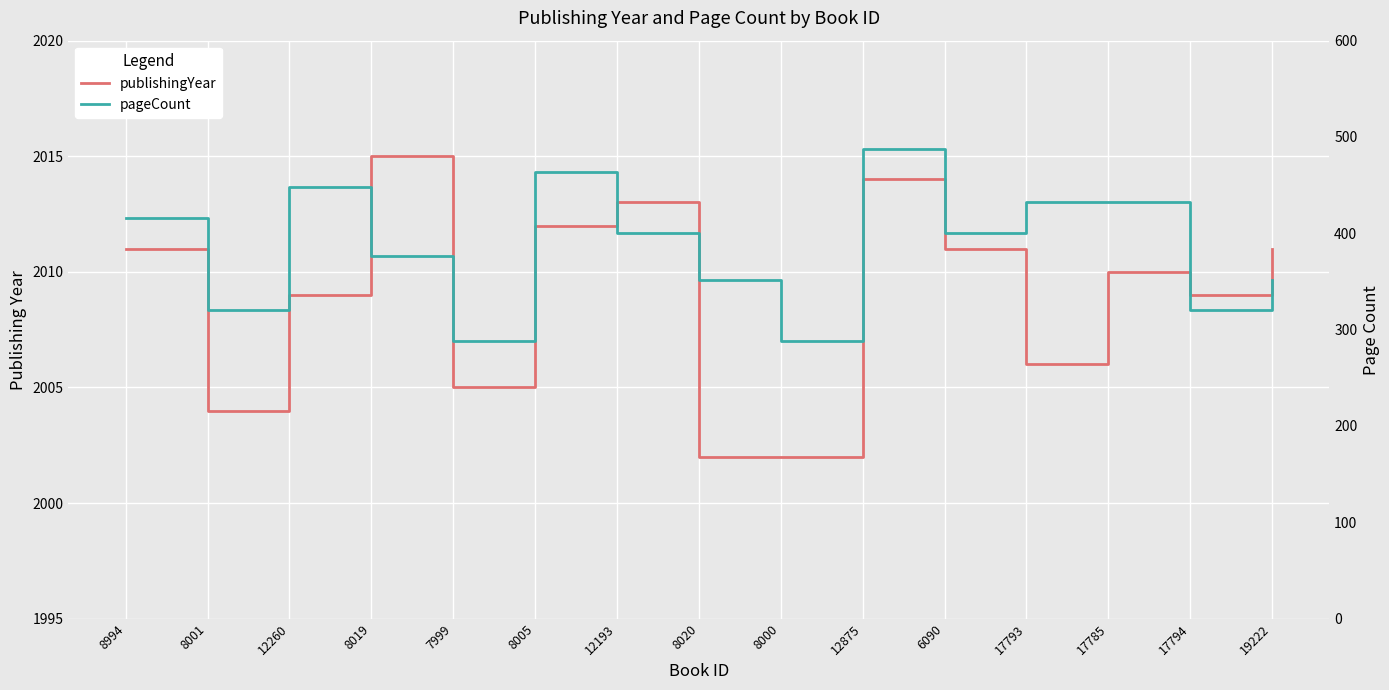

Between 8994 and 17785, which series saw the biggest shift?

pageCount